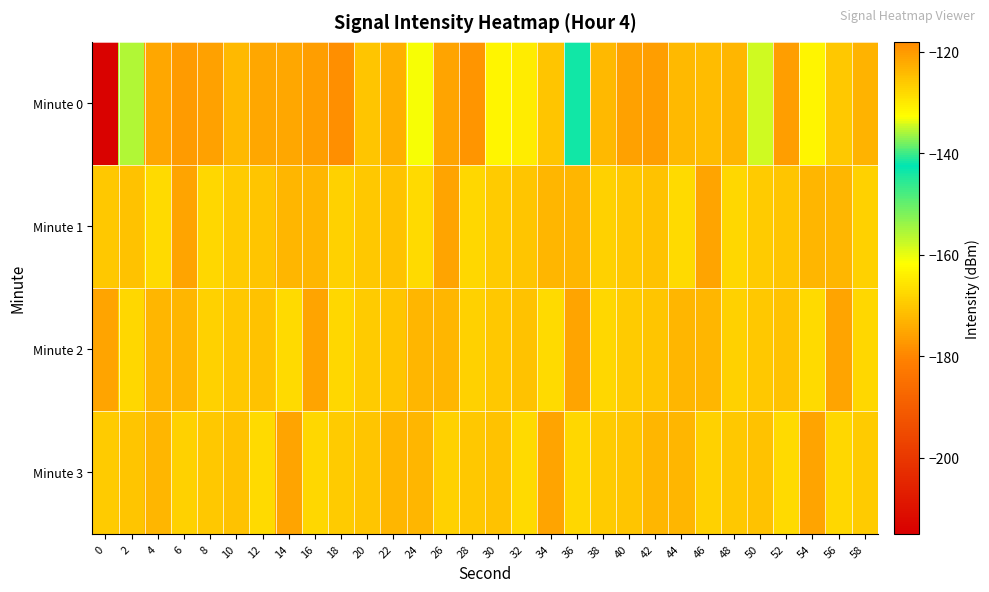

What is the difference between the highest and lowest values at 10?

2.3